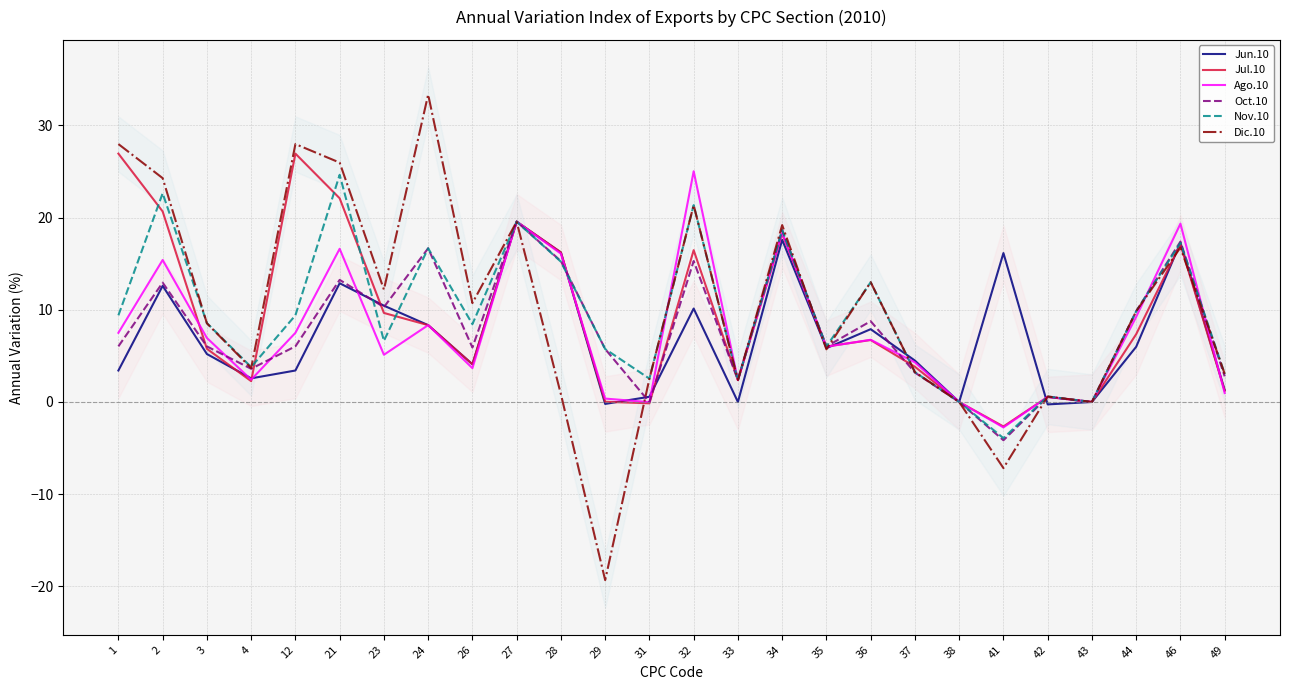

Reading left to right, what are all the values shown in this chart?

Jun.10: 1=3.4	2=12.6	3=5.2	4=2.6	12=3.4	21=12.9	23=10.4	24=8.3	26=4.1	27=19.6	28=16.2	29=-0.2	31=0.6	32=10.1	33=0.0	34=17.6	35=5.8	36=7.9	37=4.5	38=0.0	41=16.1	42=-0.3	43=0.0	44=6.0	46=17.3	49=1.3
Jul.10: 1=26.9	2=20.7	3=5.8	4=2.3	12=26.9	21=22.1	23=9.7	24=8.3	26=4.1	27=19.6	28=16.2	29=0.0	31=-0.1	32=16.5	33=2.4	34=18.2	35=6.0	36=6.7	37=3.8	38=0.0	41=-2.7	42=0.5	43=0.0	44=7.4	46=17.1	49=1.2
Ago.10: 1=7.5	2=15.4	3=6.9	4=2.4	12=7.5	21=16.6	23=5.1	24=8.3	26=3.7	27=19.6	28=16.1	29=0.4	31=-0.0	32=25.0	33=2.4	34=18.3	35=6.0	36=6.7	37=4.3	38=0.0	41=-2.8	42=0.6	43=0.0	44=9.2	46=19.3	49=1.0
Oct.10: 1=6.0	2=12.9	3=6.0	4=3.6	12=6.0	21=13.2	23=10.3	24=16.7	26=5.9	27=19.6	28=15.3	29=5.7	31=-0.0	32=15.3	33=2.4	34=18.6	35=6.0	36=8.8	37=3.2	38=0.0	41=-4.2	42=0.6	43=0.0	44=9.8	46=17.4	49=2.8
Nov.10: 1=9.4	2=22.6	3=8.6	4=3.8	12=9.4	21=24.6	23=6.6	24=16.7	26=8.4	27=19.6	28=15.2	29=5.7	31=2.5	32=21.3	33=2.4	34=18.6	35=6.0	36=13.0	37=3.2	38=0.0	41=-3.9	42=0.6	43=0.0	44=9.8	46=17.3	49=3.0
Dic.10: 1=28.0	2=24.3	3=8.5	4=3.7	12=28.0	21=26.0	23=12.2	24=33.3	26=10.7	27=19.6	28=0.8	29=-19.3	31=2.5	32=21.3	33=2.4	34=19.2	35=5.7	36=13.0	37=3.2	38=0.0	41=-7.2	42=0.6	43=0.0	44=9.8	46=16.7	49=3.0